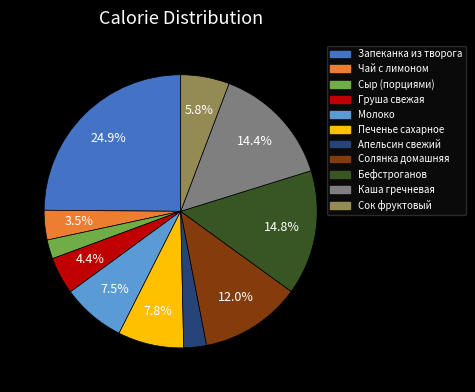

Is there a majority slice in this chart?

No